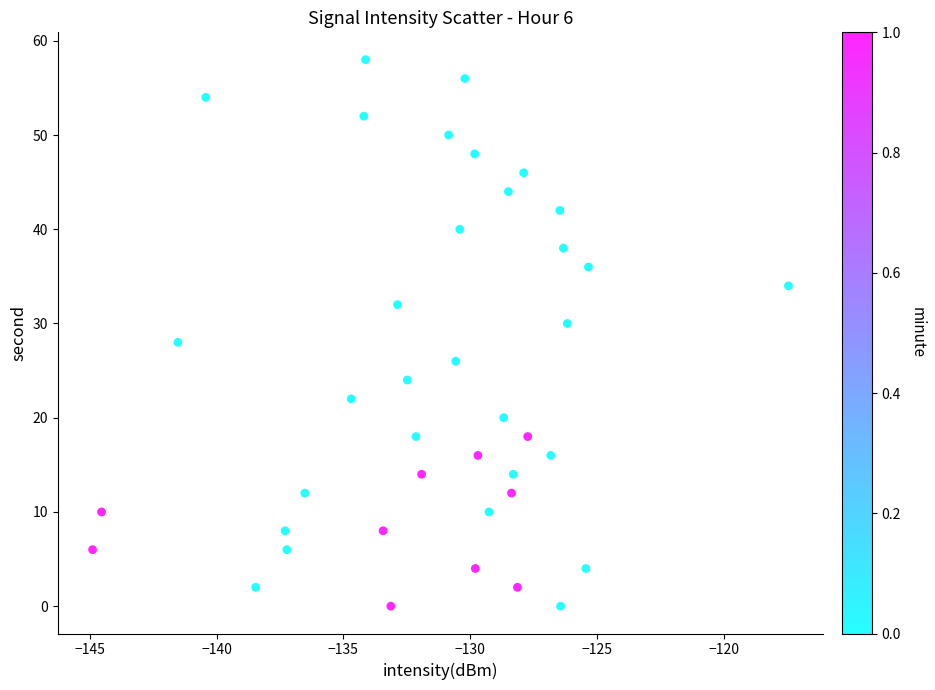

What is the range of Y values (max minus min)?

58